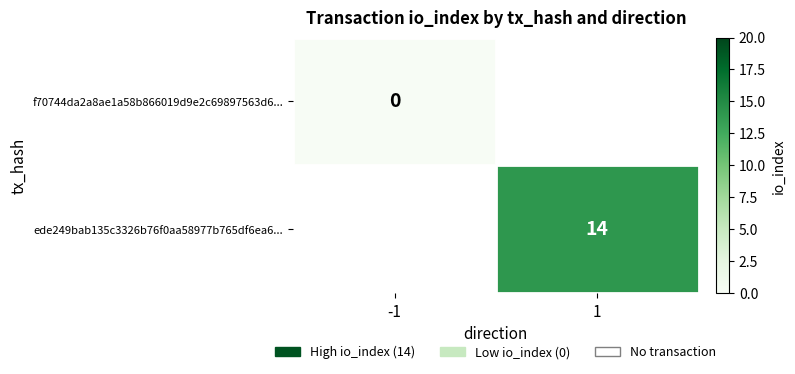

The ede249bab135c3326b76f0aa58977b765df6ea6... series shows 14 at 1. True or false?

True